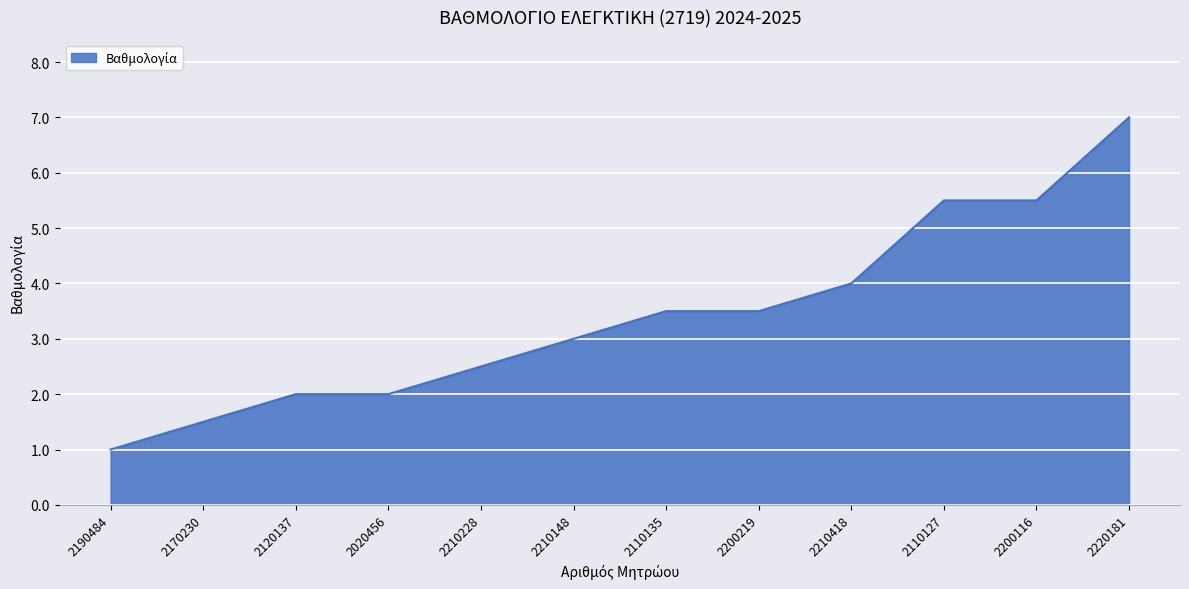

What is the smallest value displayed?

1.0